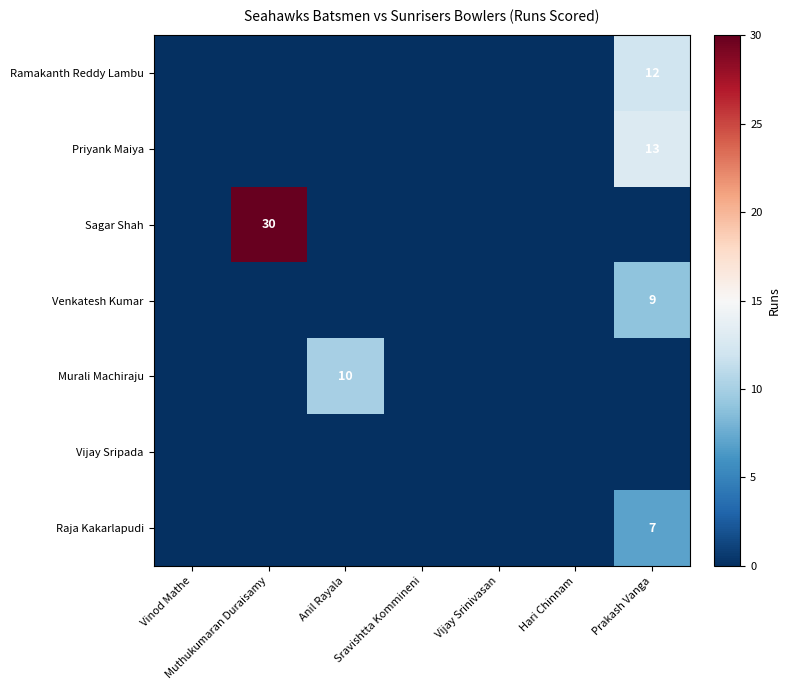

Which has a higher value, Muthukumaran Duraisamy or Vijay Srinivasan?

Muthukumaran Duraisamy